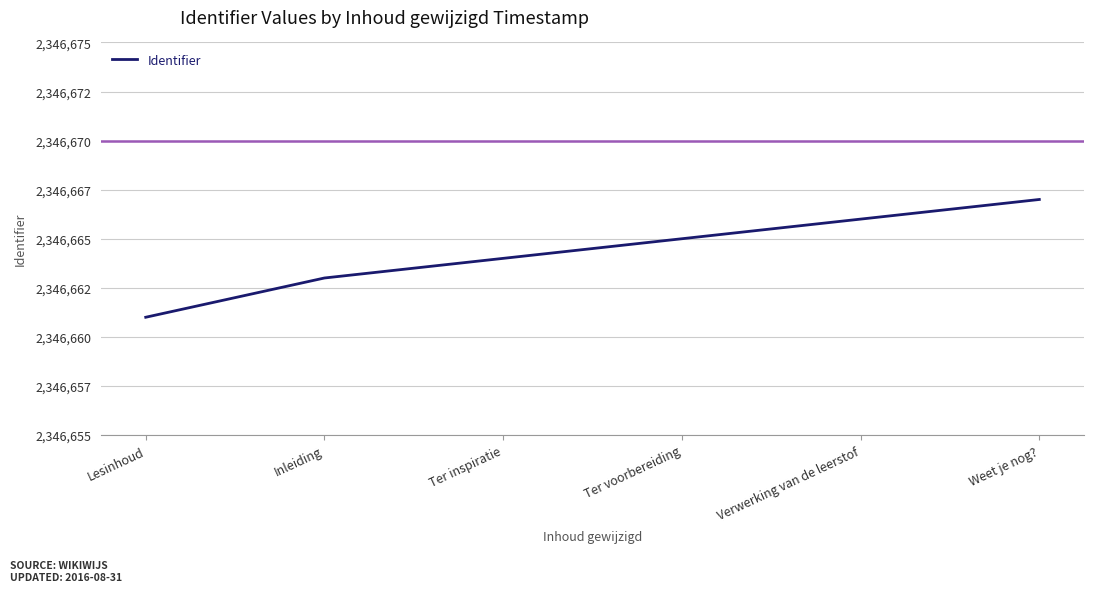

The value at Verwerking van de leerstof is 558993. True or false?

False